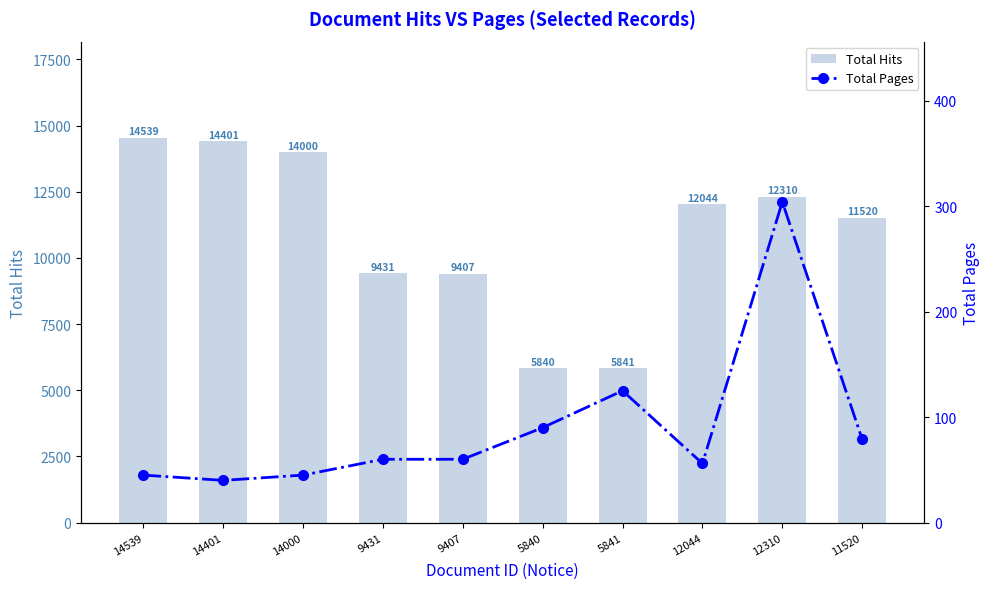

Reading right to left, transcribe all the data shown in this chart.

Total Hits: 11520=11520	12310=12310	12044=12044	5841=5841	5840=5840	9407=9407	9431=9431	14000=14000	14401=14401	14539=14539
Total Pages: 11520=79	12310=304	12044=56	5841=125	5840=90	9407=60	9431=60	14000=45	14401=40	14539=45